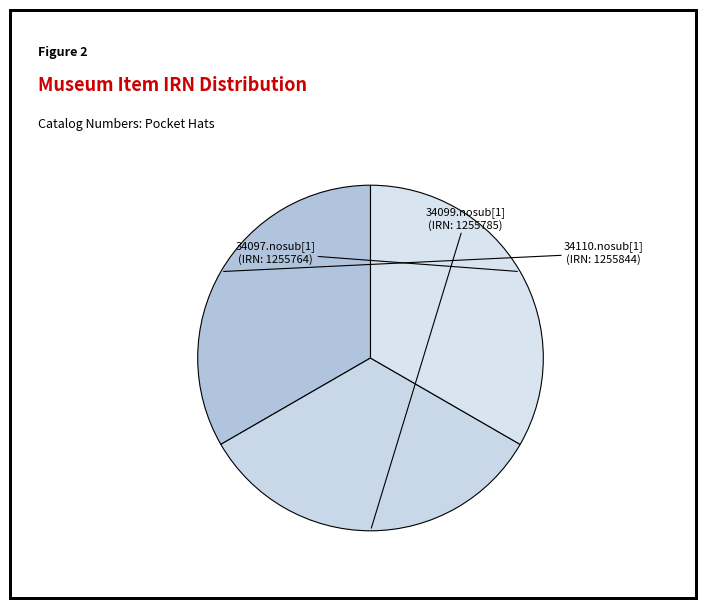

Does 34097.nosub[1] account for over 50% of the chart?

No